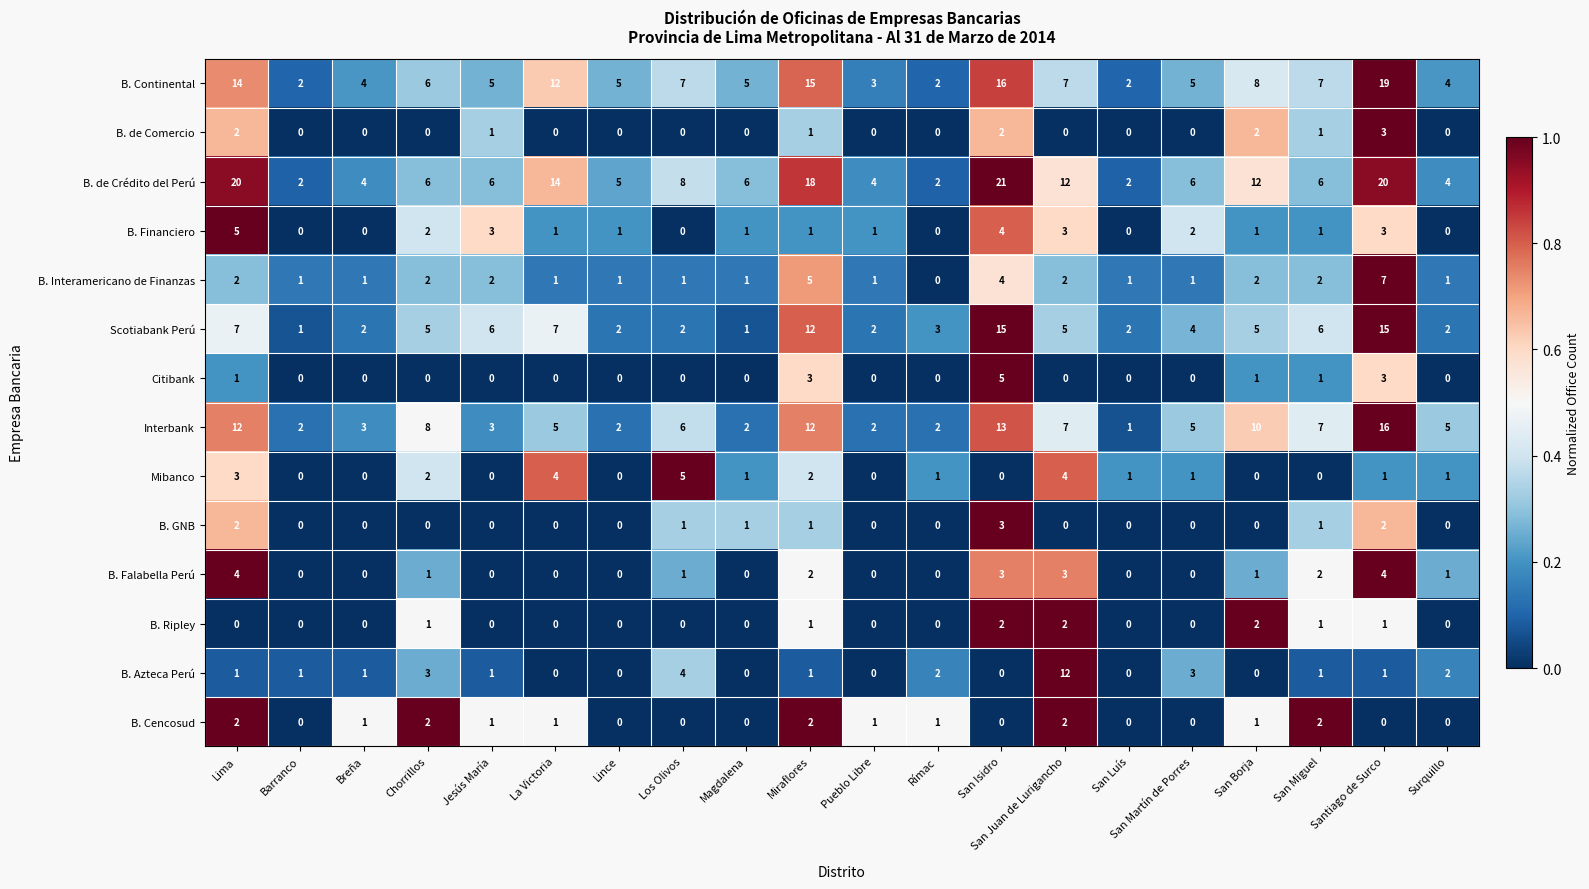

Count the Mibanco values in the range 0 to 2.

16